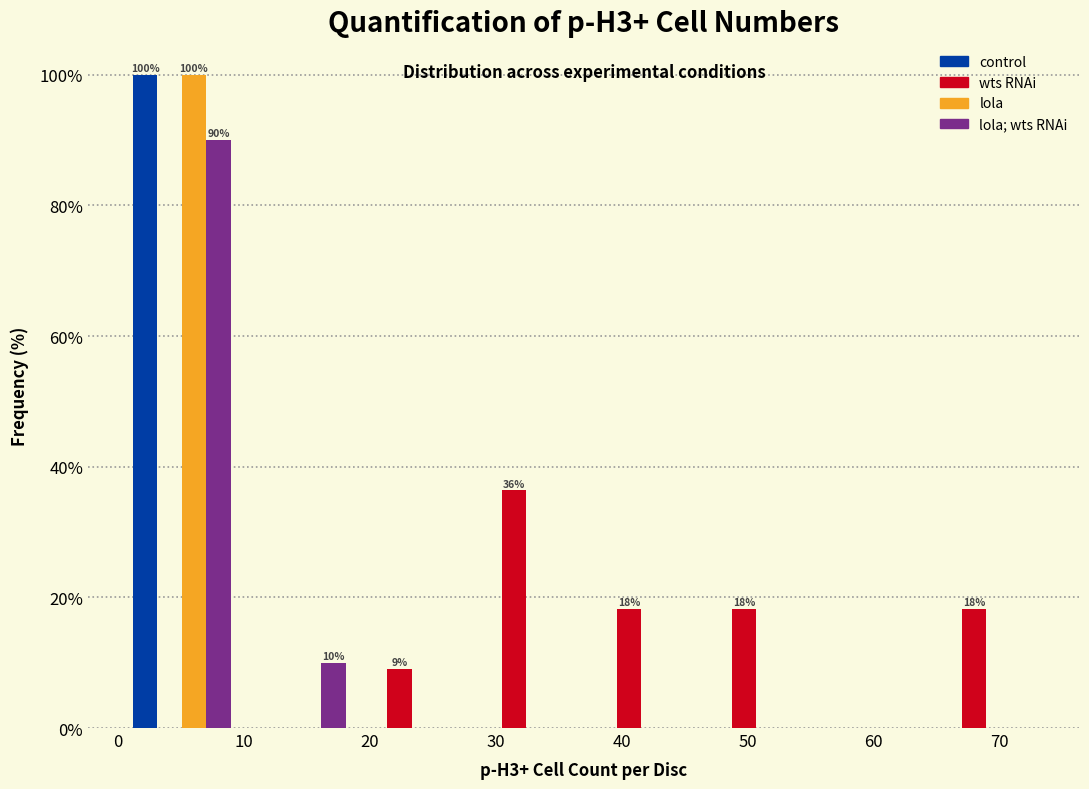

In the lola series, which range on the x-axis has the tallest bar?

1 to 10